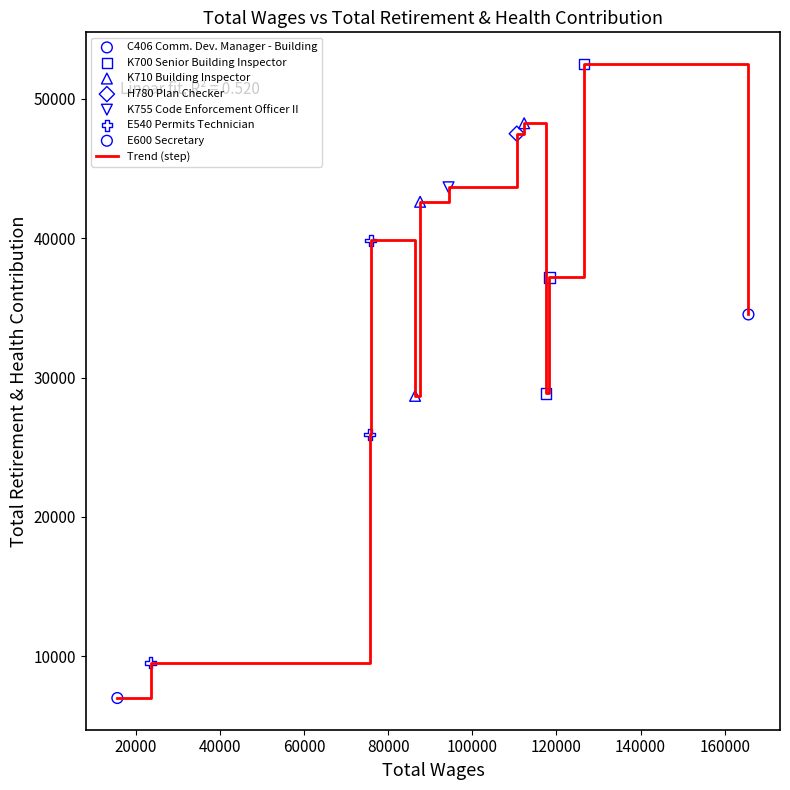

What is the difference between the maximum and minimum values?

45501